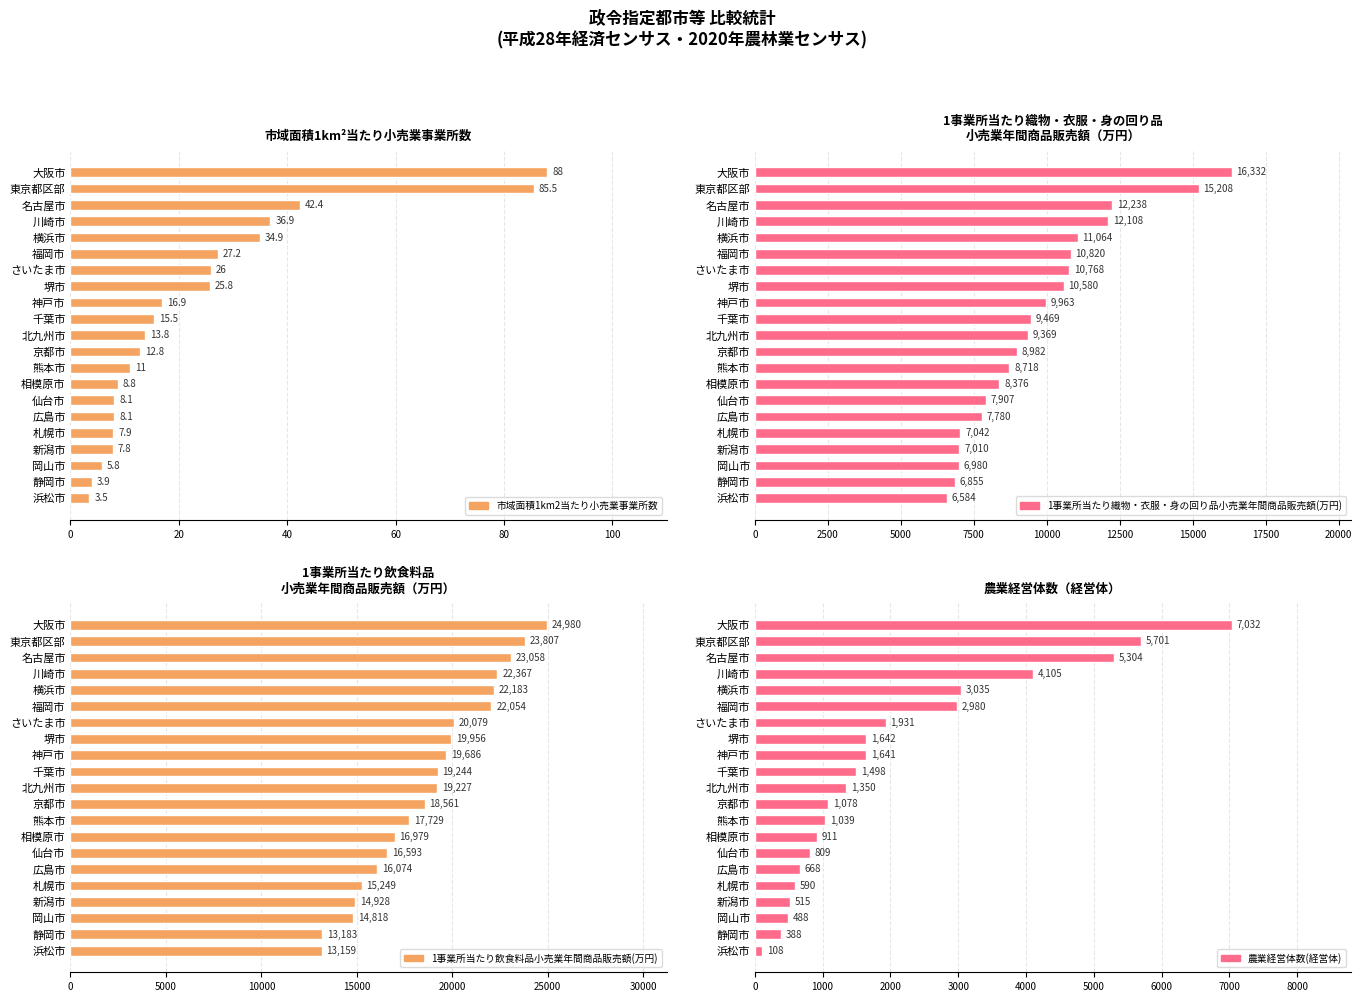

What is the difference between the highest and lowest values at 相模原市?

16970.2